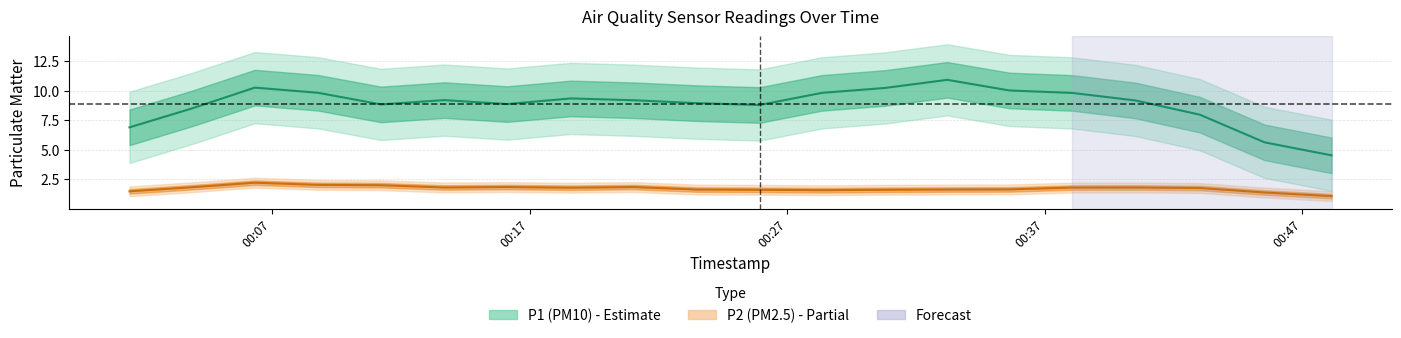

What is the sum of all P1 values?

188.9